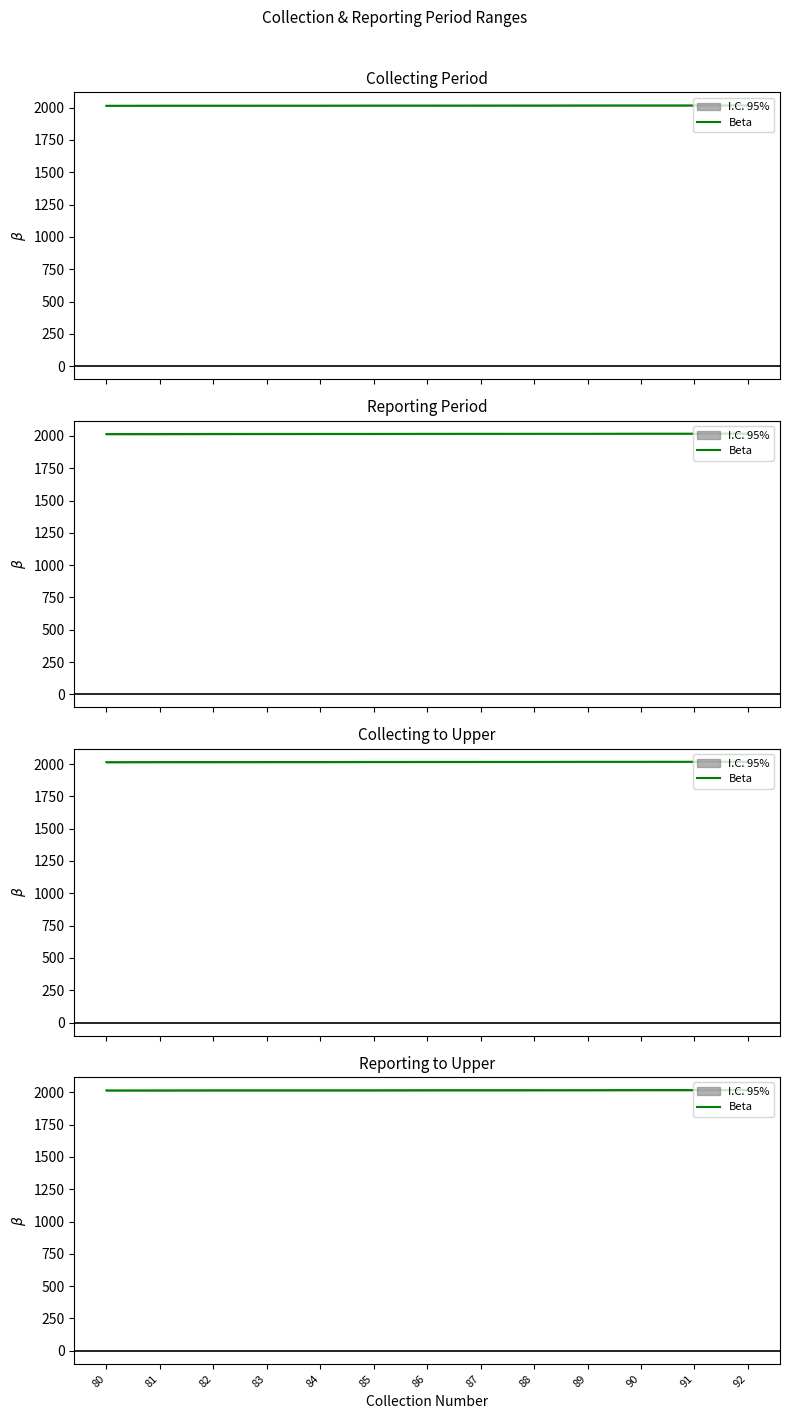

Between 80 and 85, which is larger?

85